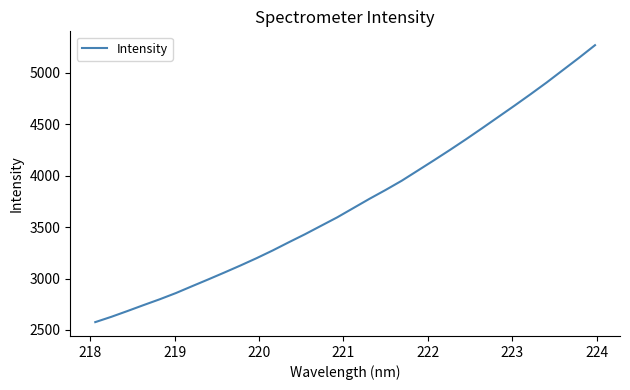

What is the maximum value shown in the chart?

5268.4